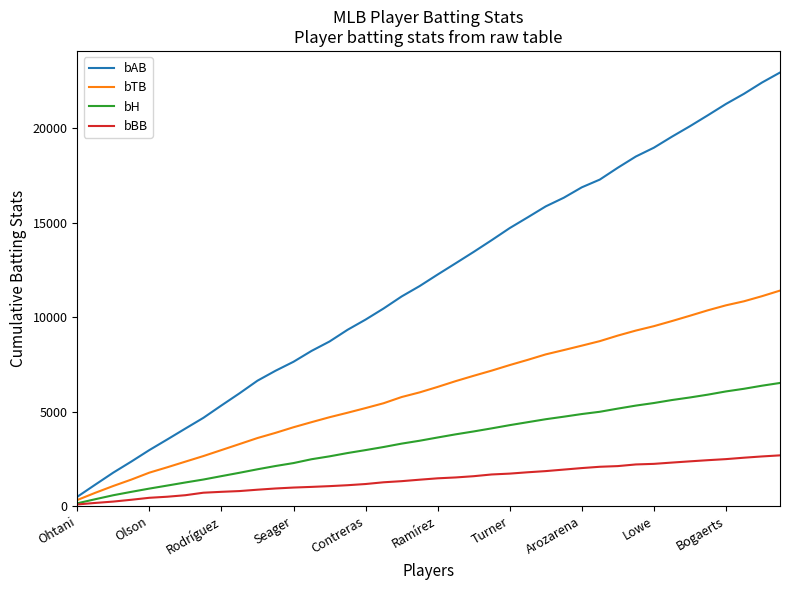

What is the difference between the maximum and minimum values in the bAB series?

22455